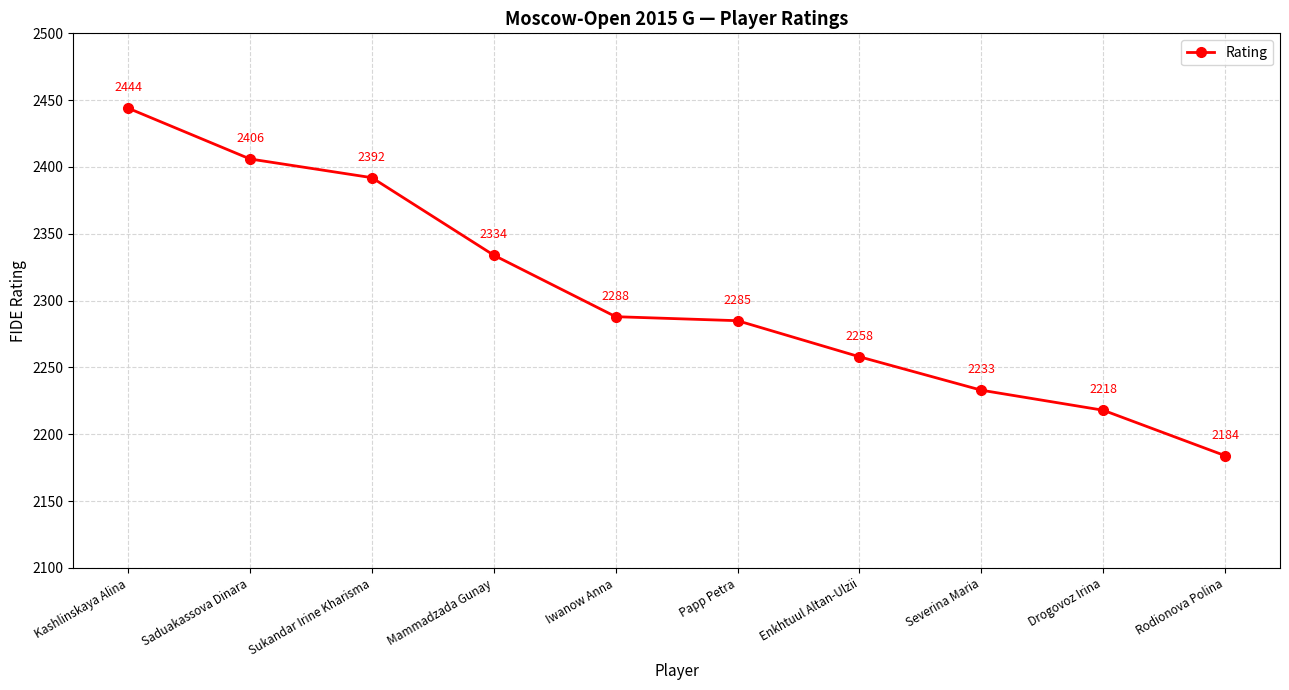

What is the maximum value shown in the chart?

2444